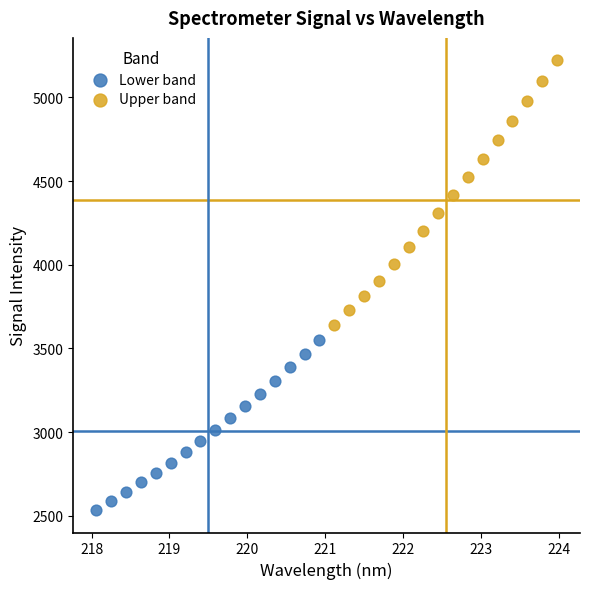

What are all the series names shown in the legend?

Lower band, Upper band